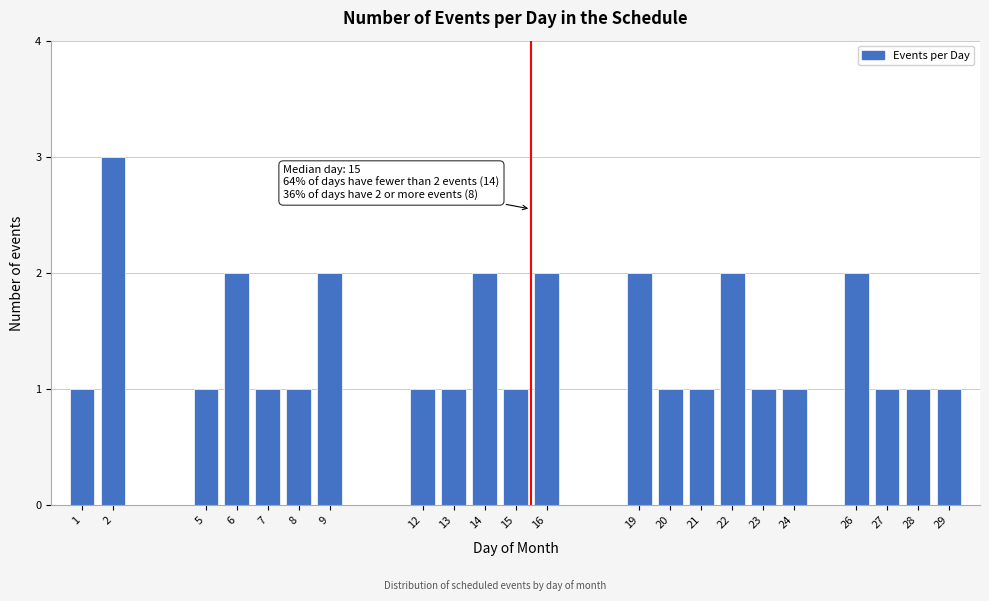

Reading left to right, transcribe all the data shown in this chart.

1=1	2=3	5=1	6=2	7=1	8=1	9=2	12=1	13=1	14=2	15=1	16=2	19=2	20=1	21=1	22=2	23=1	24=1	26=2	27=1	28=1	29=1